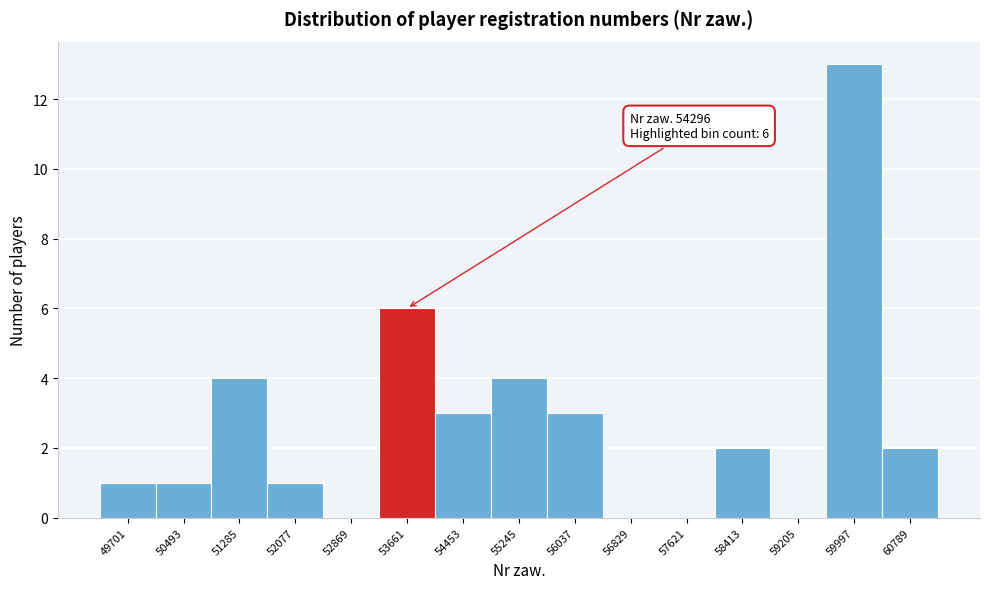

Reading right to left, list all the values displayed in this chart.

60789=2	59997=13	59205=0	58413=2	57621=0	56829=0	56037=3	55245=4	54453=3	53661=6	52869=0	52077=1	51285=4	50493=1	49701=1